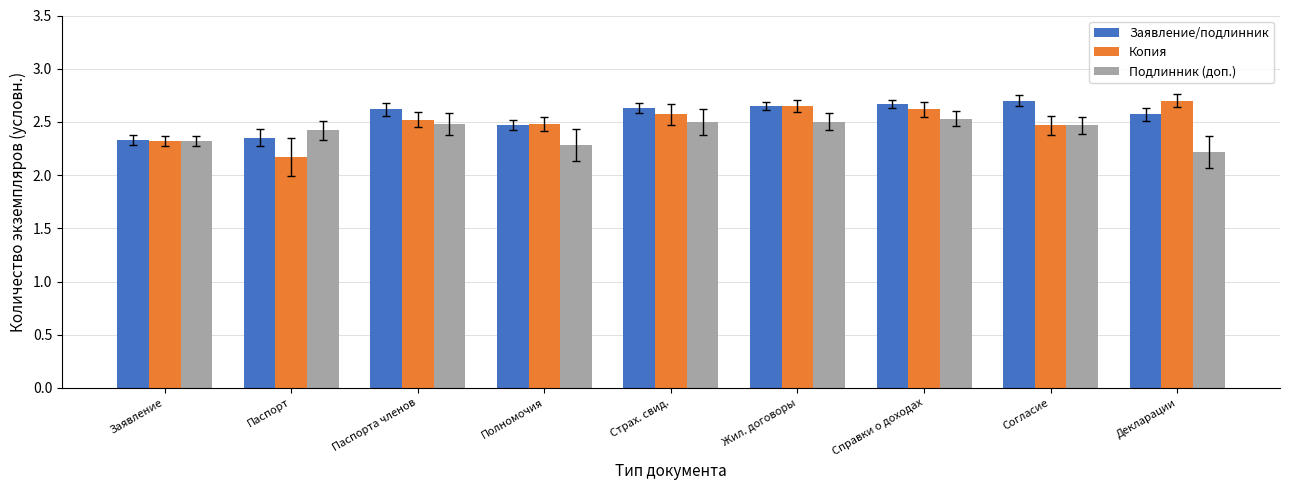

What is the minimum value shown in the chart?

2.2